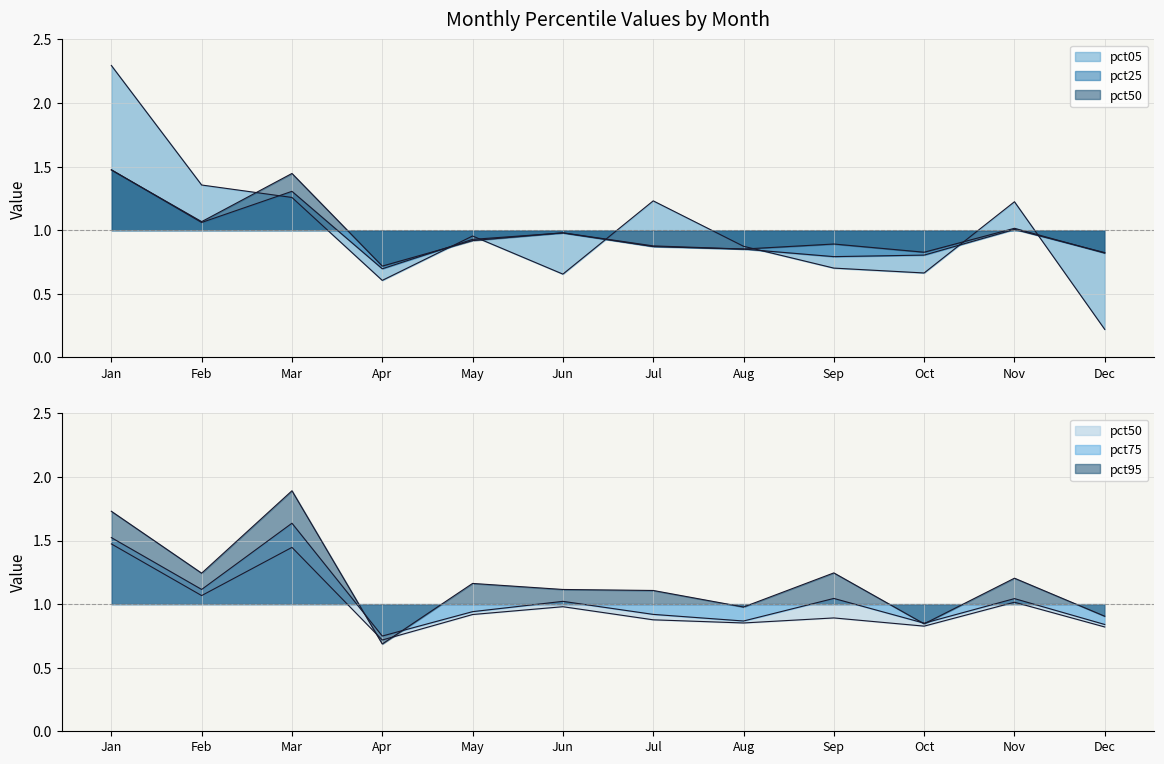

What is the lowest value of the pct50 series?

0.7